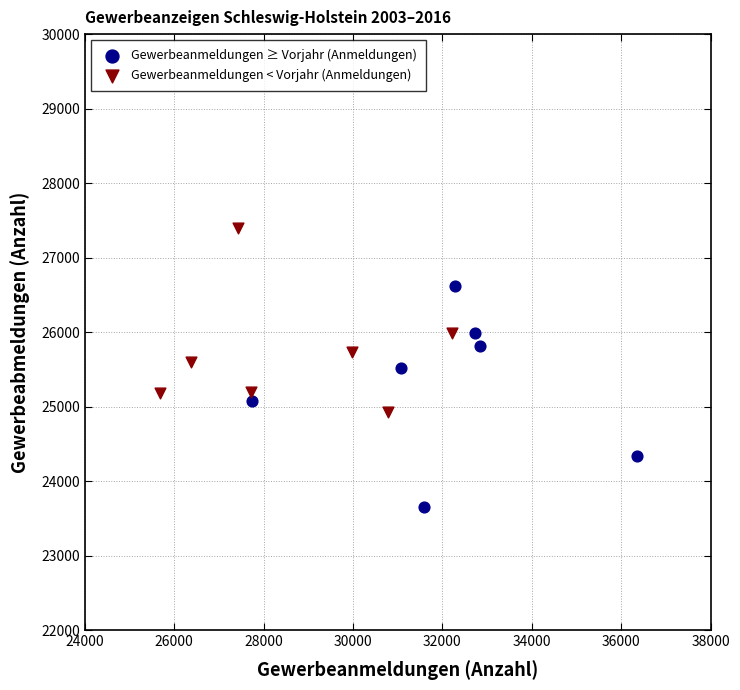

Which series reaches the minimum Y coordinate?

Gewerbeanmeldungen ≥ Vorjahr (Anmeldungen)